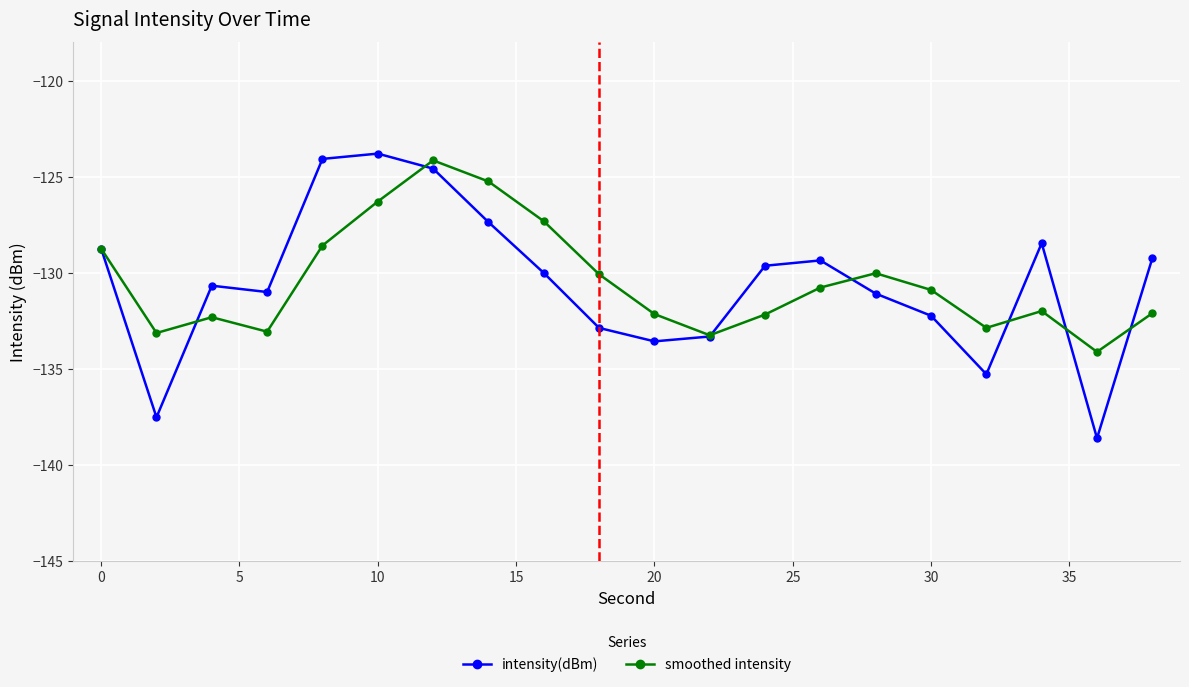

Which series has the largest range (max minus min)?

intensity(dBm)